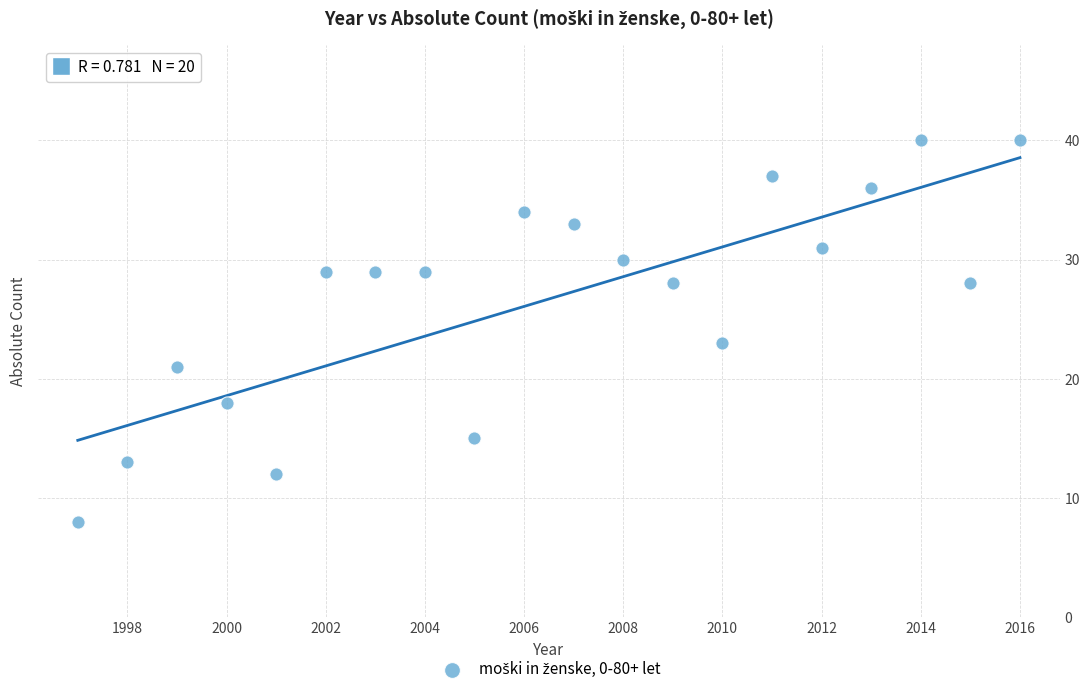

What is the range of Y values (max minus min)?

32